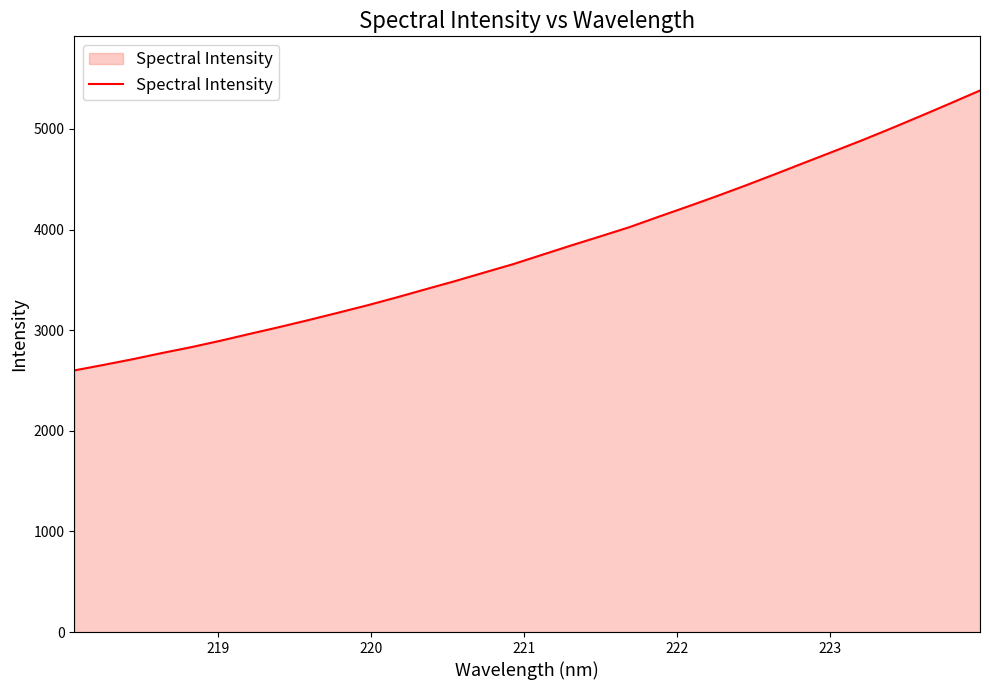

How many categories are shown in the chart?

32